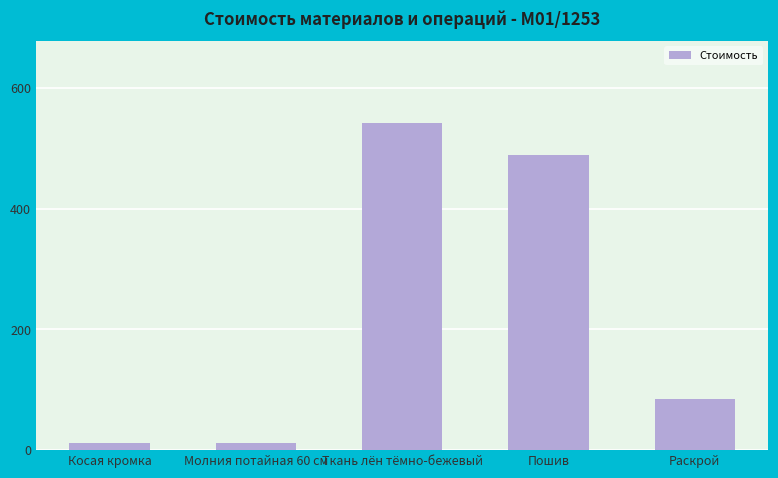

How many bars are there in total?

5